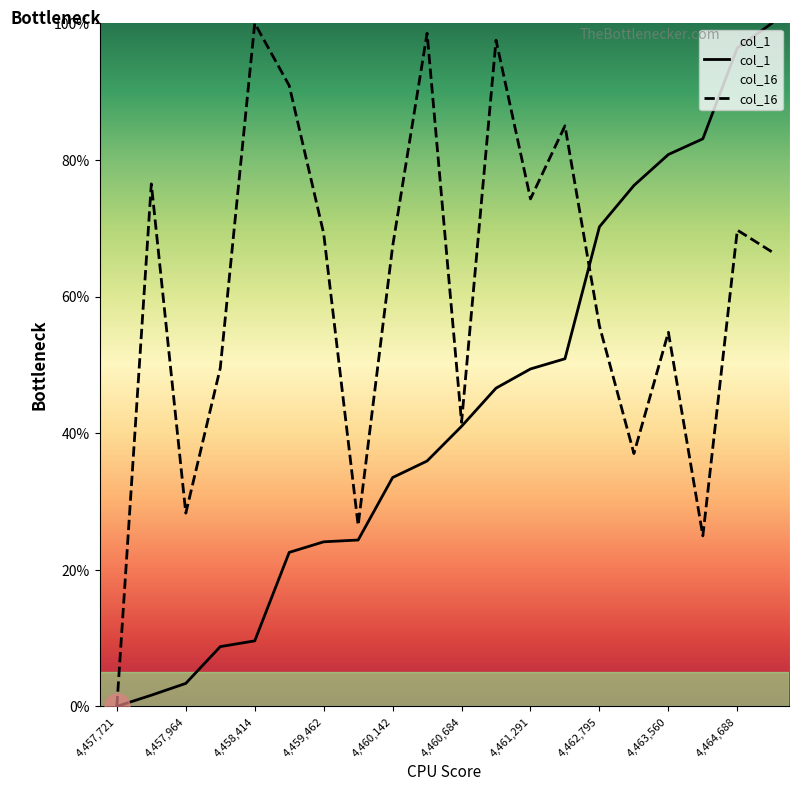

What is the difference between the maximum and minimum values in the col_1 series?

100.0